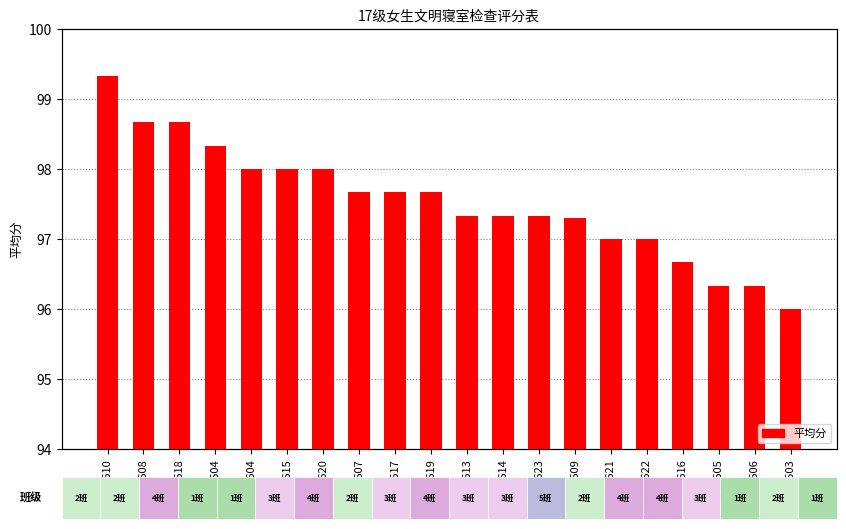

Rank the categories by value from lowest to highest.

湖二503, 湖二605, 湖二606, 湖二616, 湖二621, 湖二622, 湖二609, 湖二613, 湖二614, 湖二623, 湖二607, 湖二617, 湖二619, 湖二604, 湖二615, 湖二620, 湖二504, 湖二608, 湖二618, 湖二610